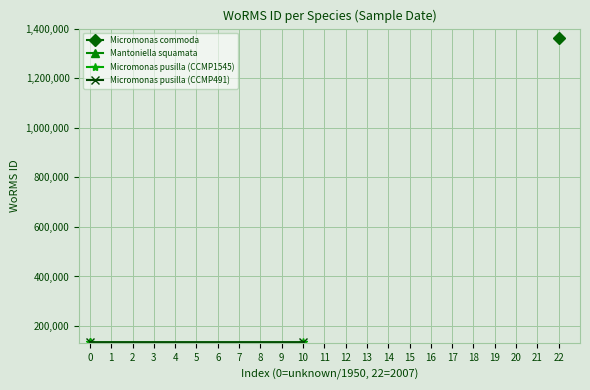

What is the minimum value shown in the chart?

134563